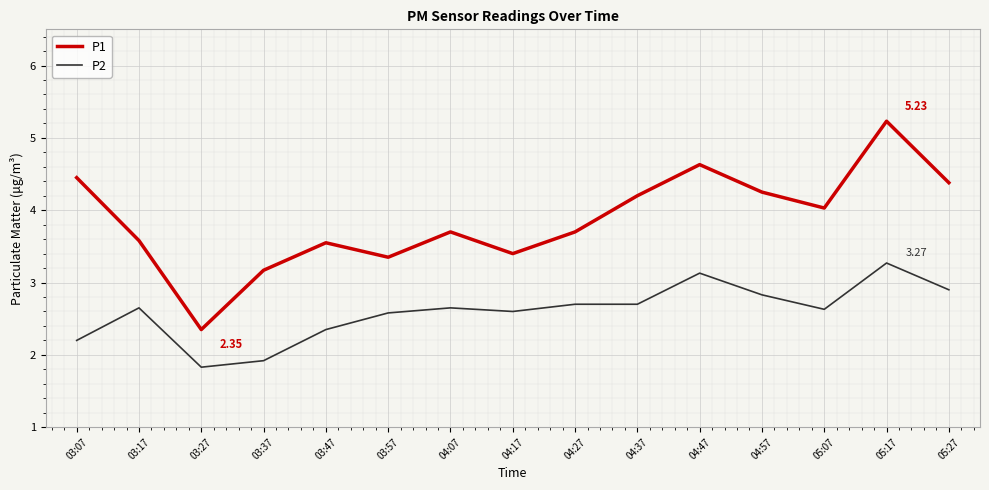

True or false: P1 and P2 intersect in this chart.

False